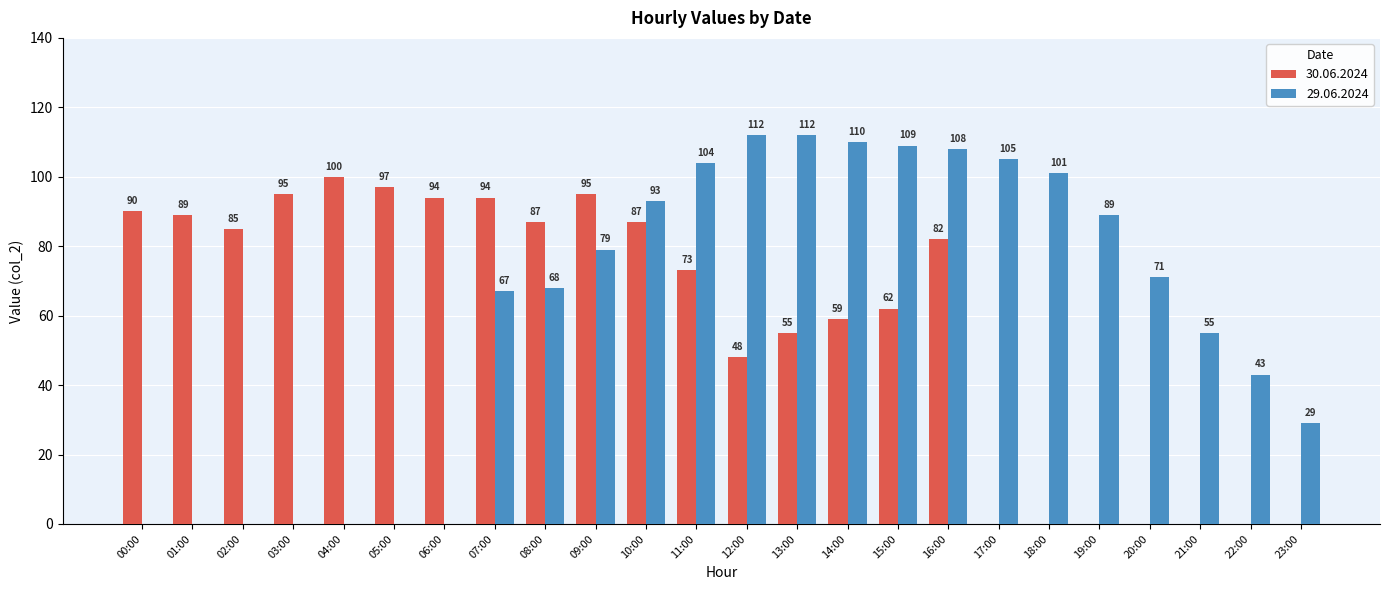

What is the maximum value shown in the chart?

112